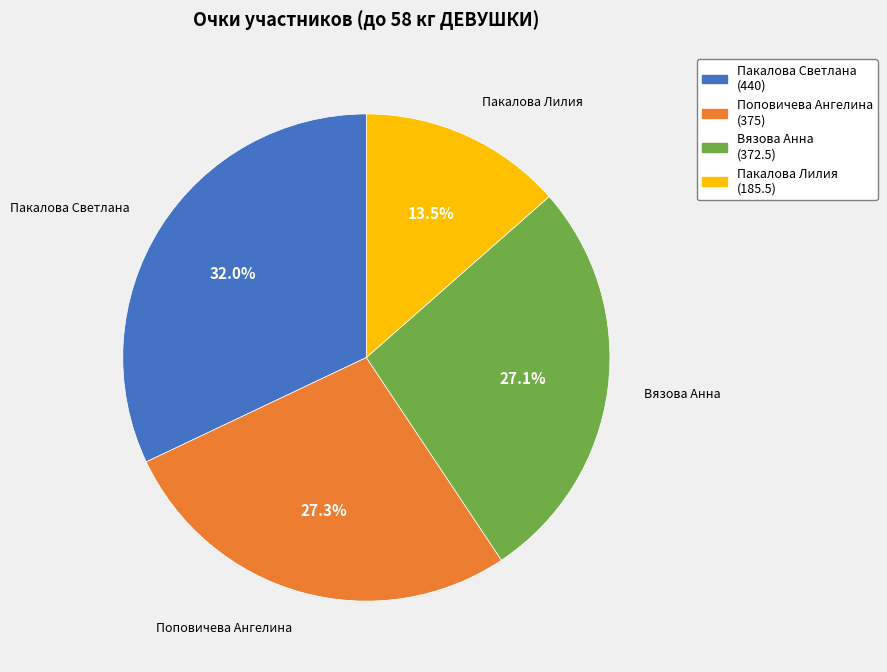

Combined, do Поповичева Ангелина and Вязова Анна account for over 50%?

Yes